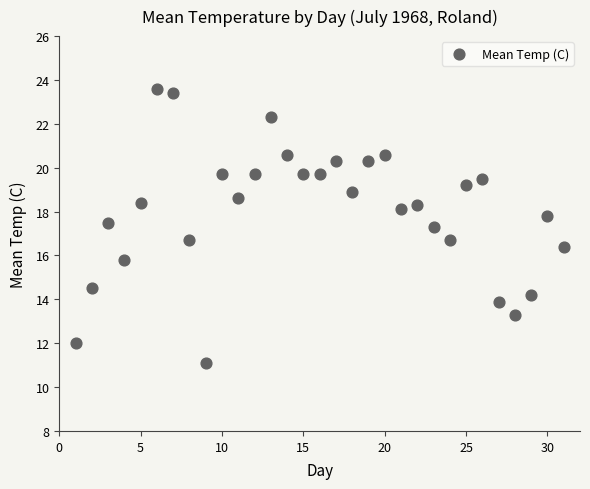

What is the range of X values (max minus min)?

30.0